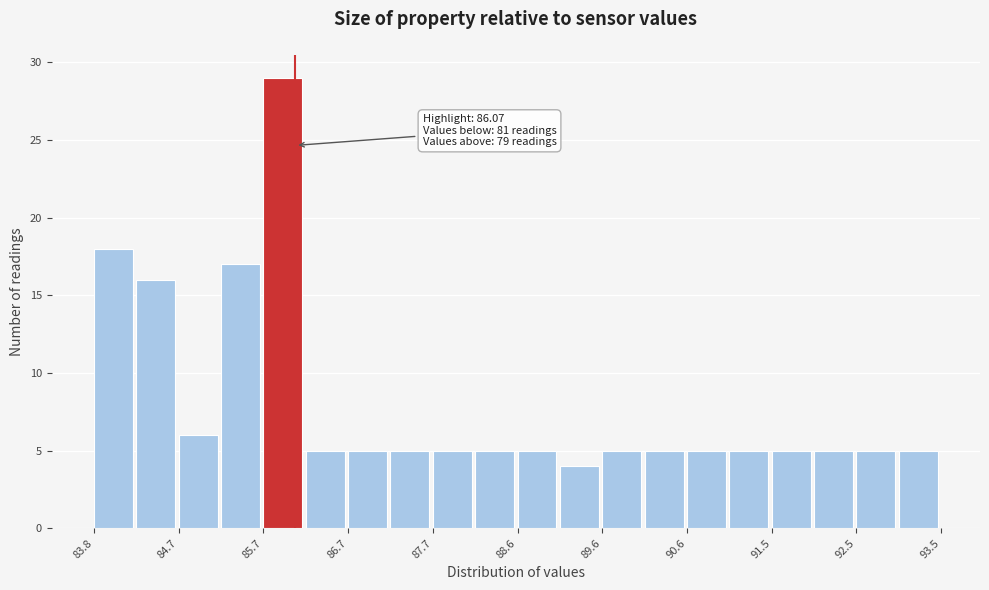

Over which range of the x-axis is the bar tallest?

85.7 to 86.2